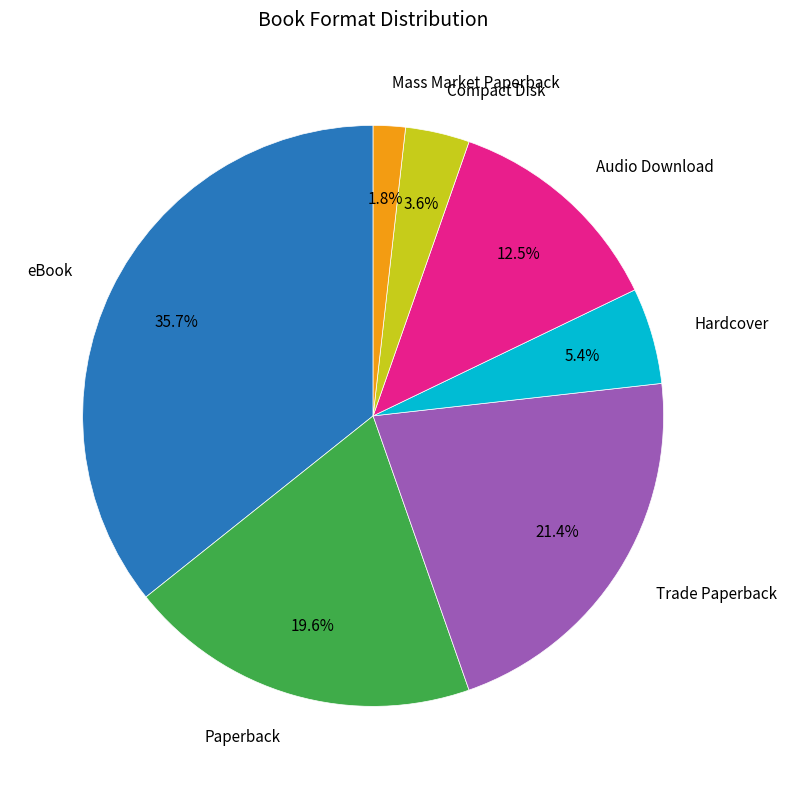

Is there any slice that represents more than half of the pie?

No